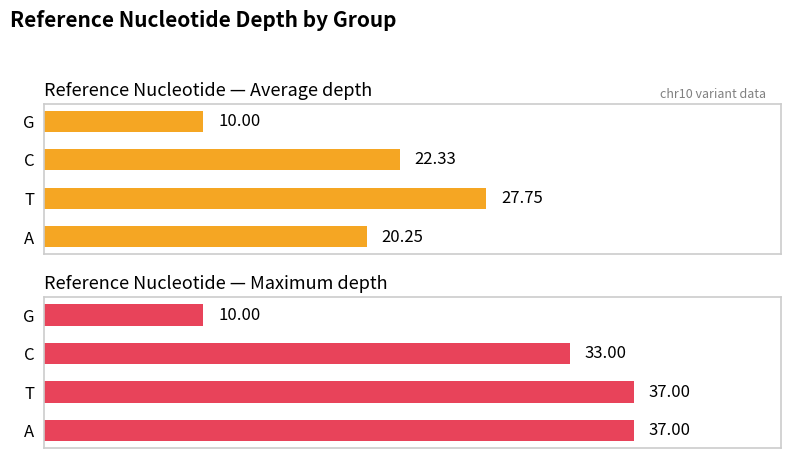

Reading right to left, list all the values displayed in this chart.

Average depth: 3=10.0	2=22.3	1=27.8	0=20.2
Maximum depth: 3=10.0	2=33.0	1=37.0	0=37.0